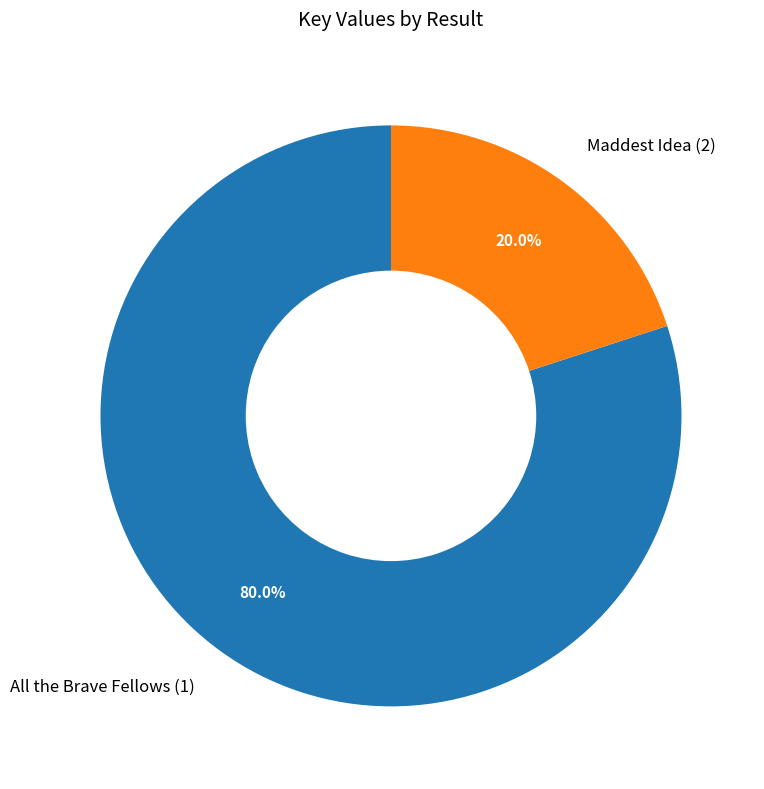

What is the smallest slice in the pie chart?

Maddest Idea (2)